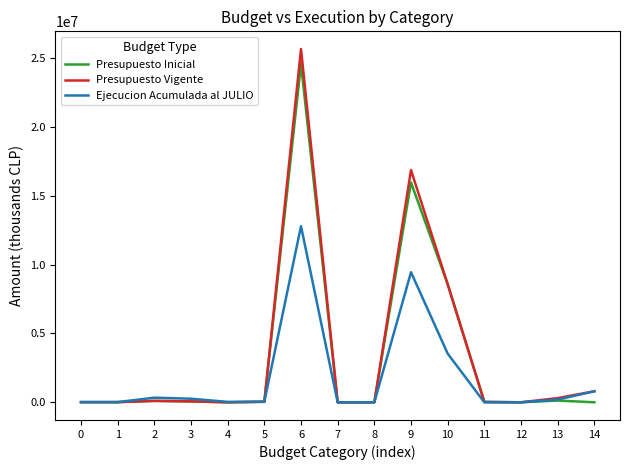

What is the maximum value for Ejecucion Acumulada al JULIO?

12785289